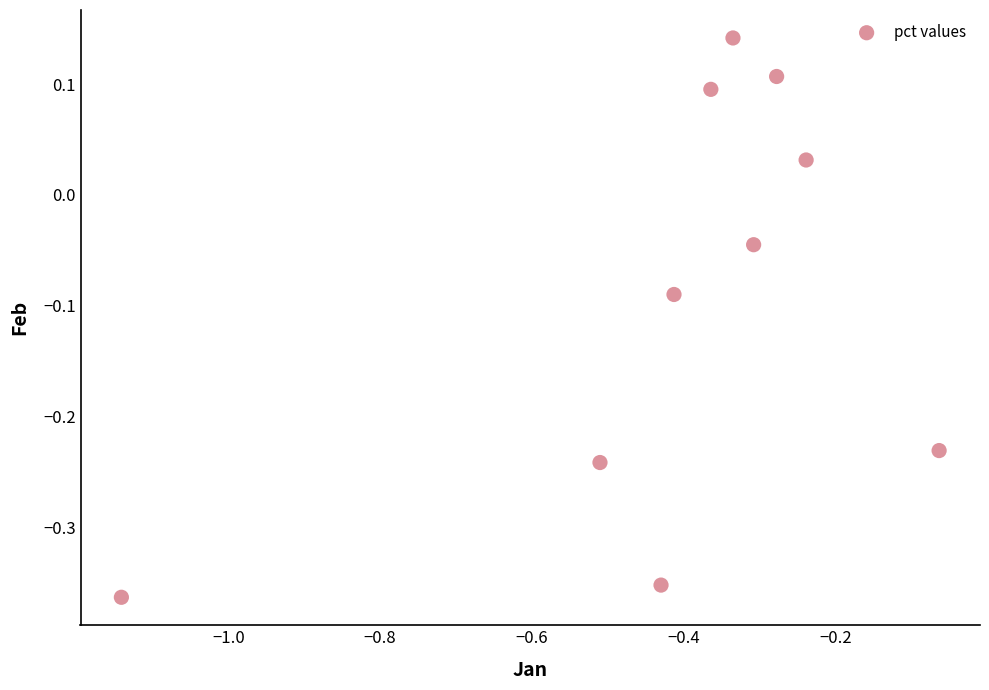

What is the range of Y values (max minus min)?

0.5